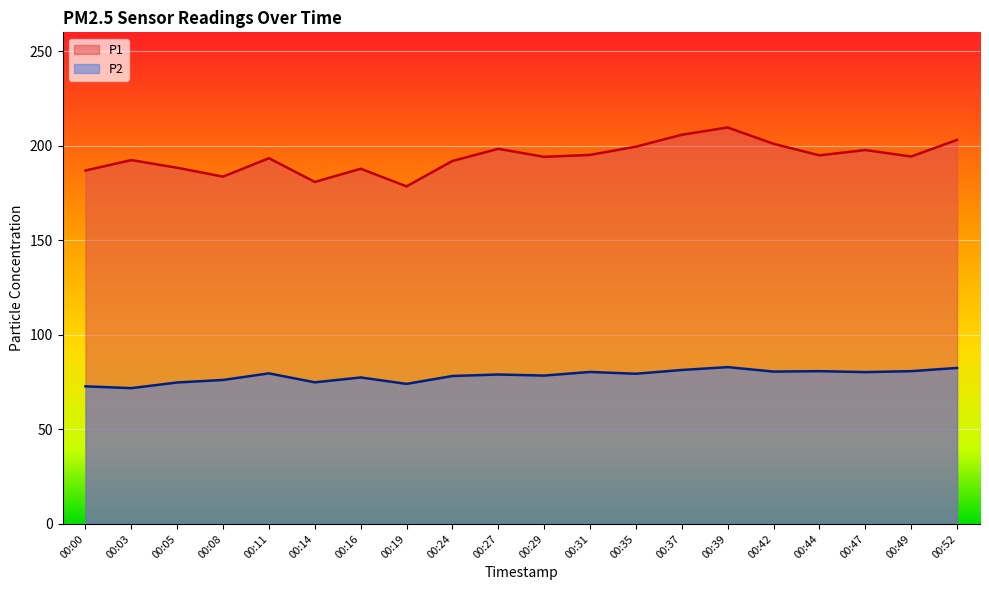

Is it true that P2 equals 79.6 at 00:11?

True